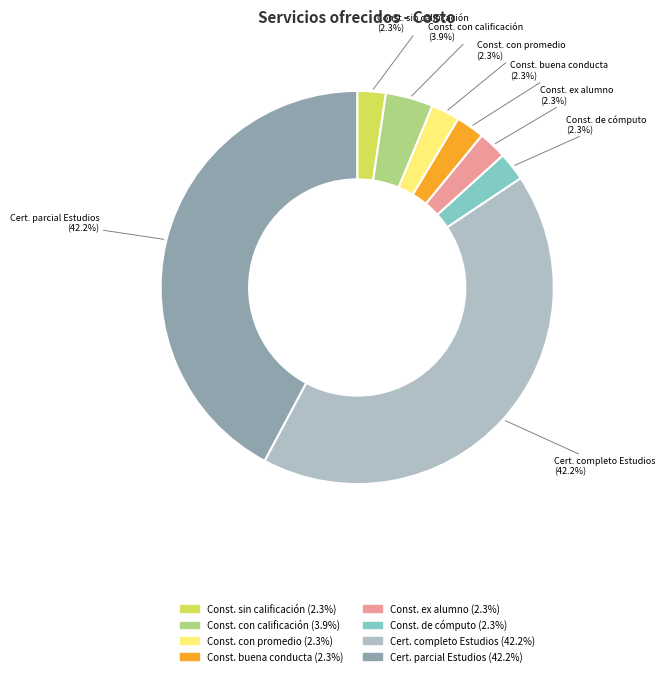

Is there any slice that represents more than half of the pie?

No